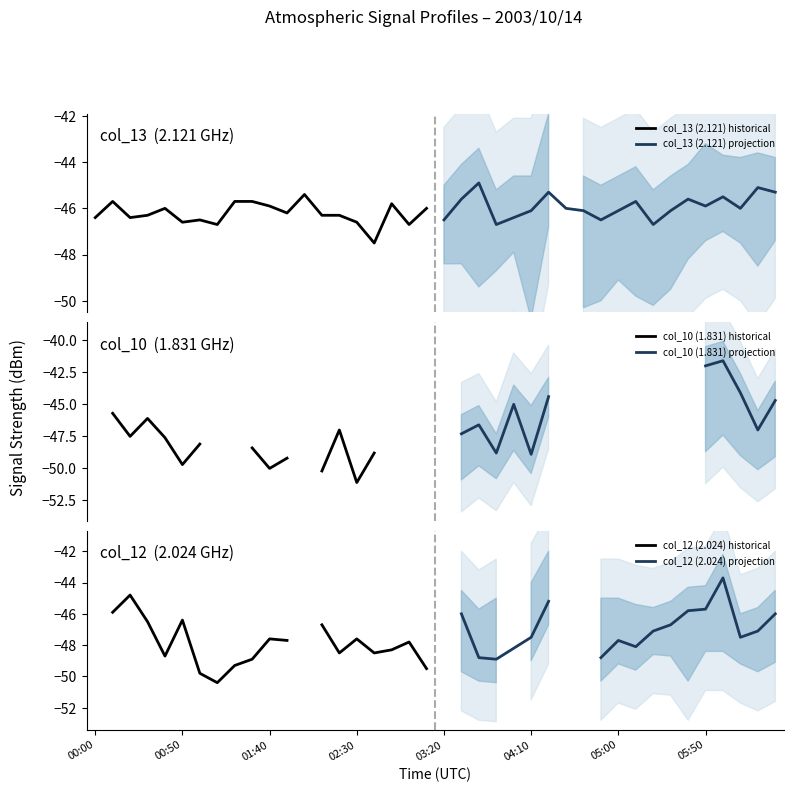

What are all the series names shown in the legend?

col_13 (2.121) historical, col_13 (2.121) projection, col_10 (1.831) historical, col_10 (1.831) projection, col_12 (2.024) historical, col_12 (2.024) projection